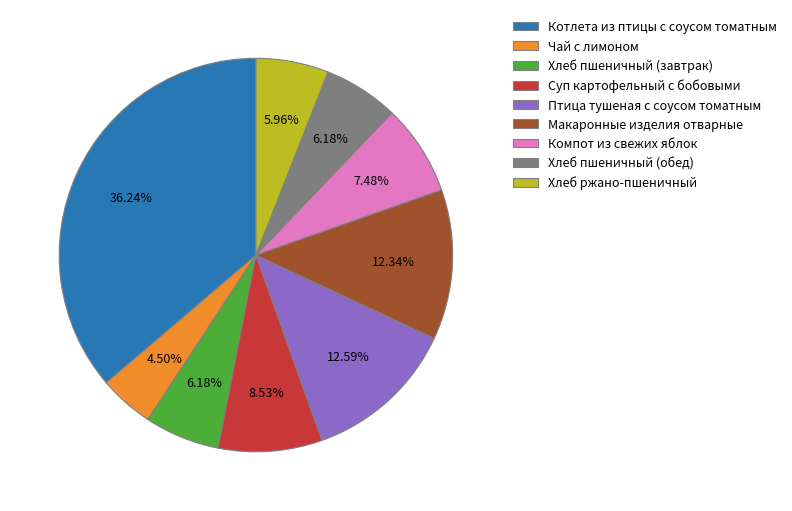

Is the sum of Макаронные изделия отварные and Суп картофельный с бобовыми greater than half?

No